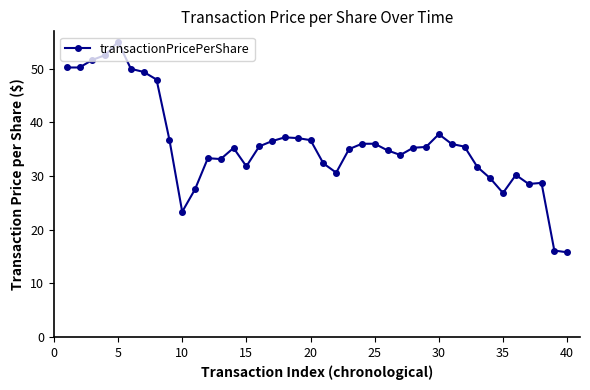

True or false: there are more than 0 points higher than both neighbors.

True